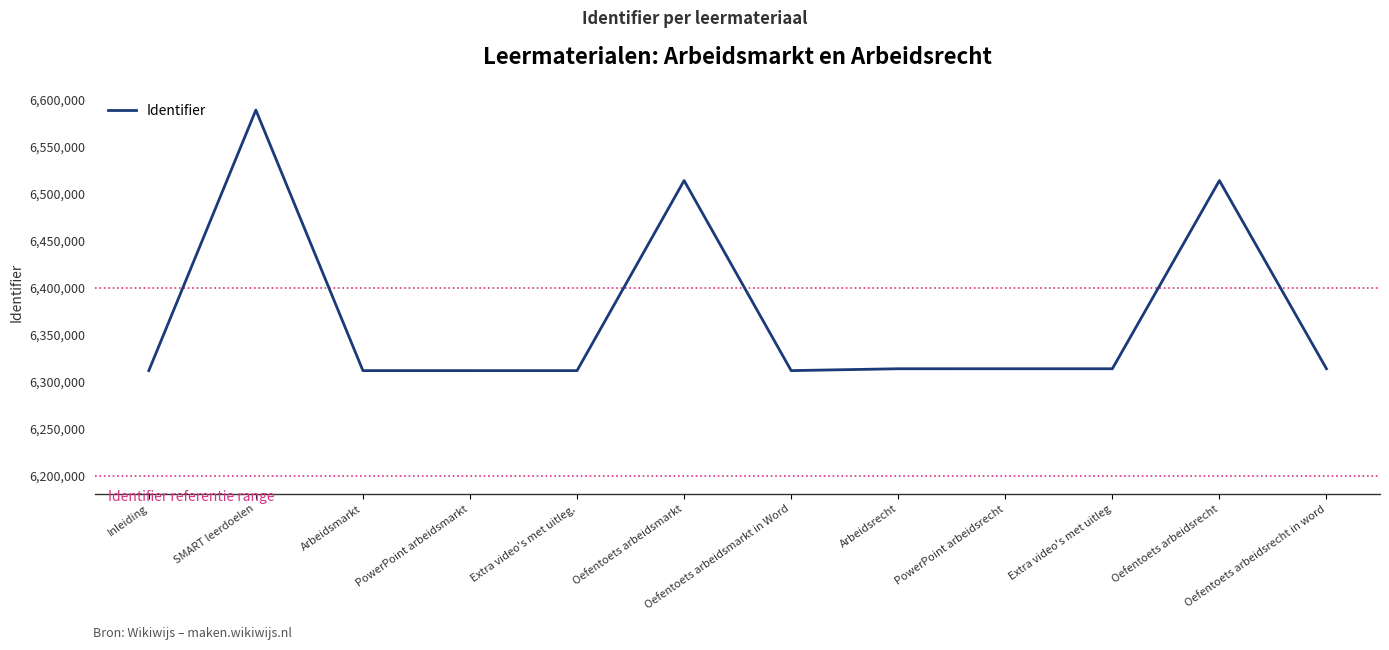

Where is the data nearest to the value 6450310?

Oefentoets arbeidsrecht